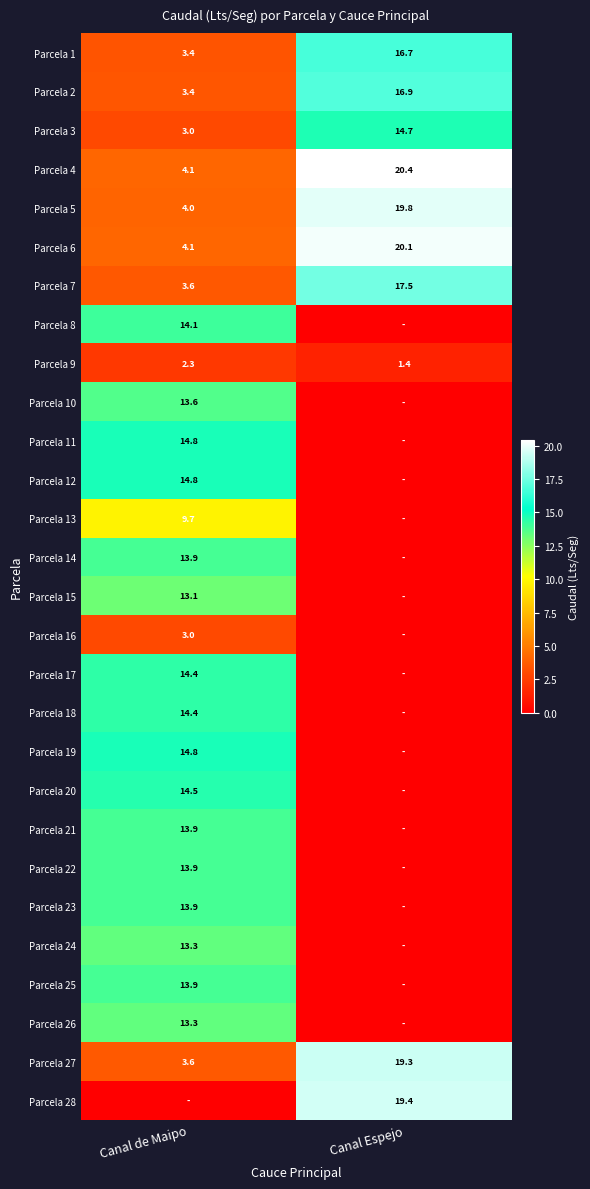

List the labels in order of Parcela 4 value, largest first.

Canal Espejo, Canal de Maipo